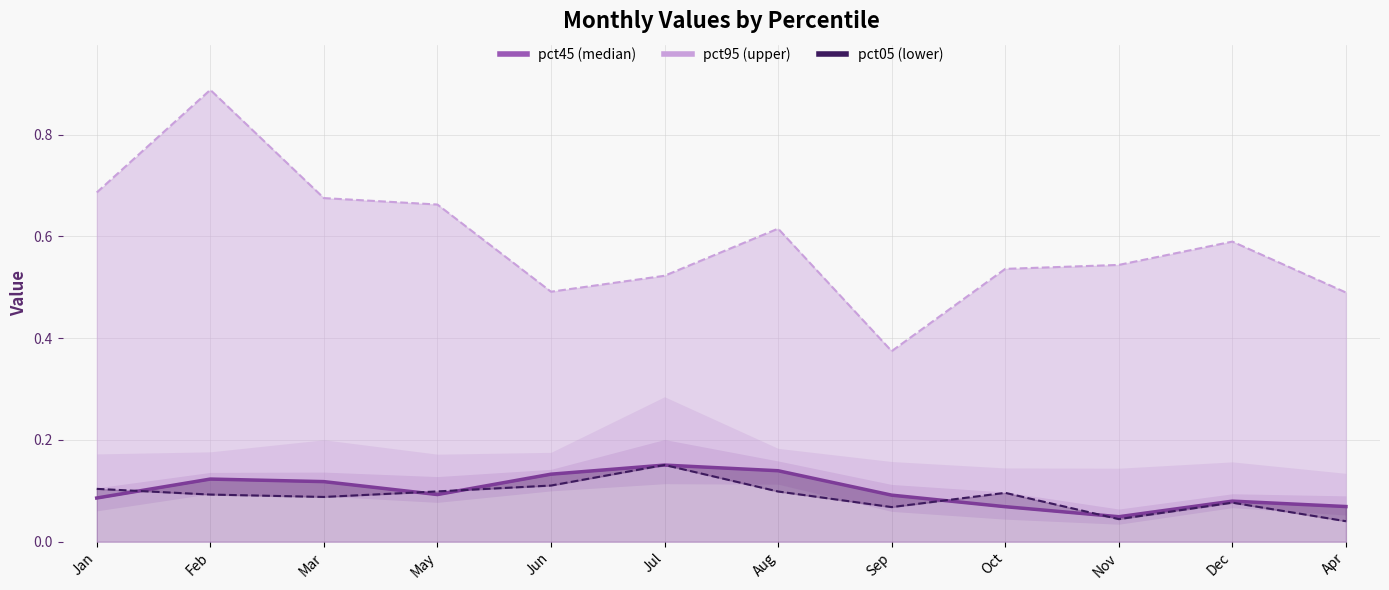

What is the difference between the maximum and minimum values in the pct95 line series?

0.5